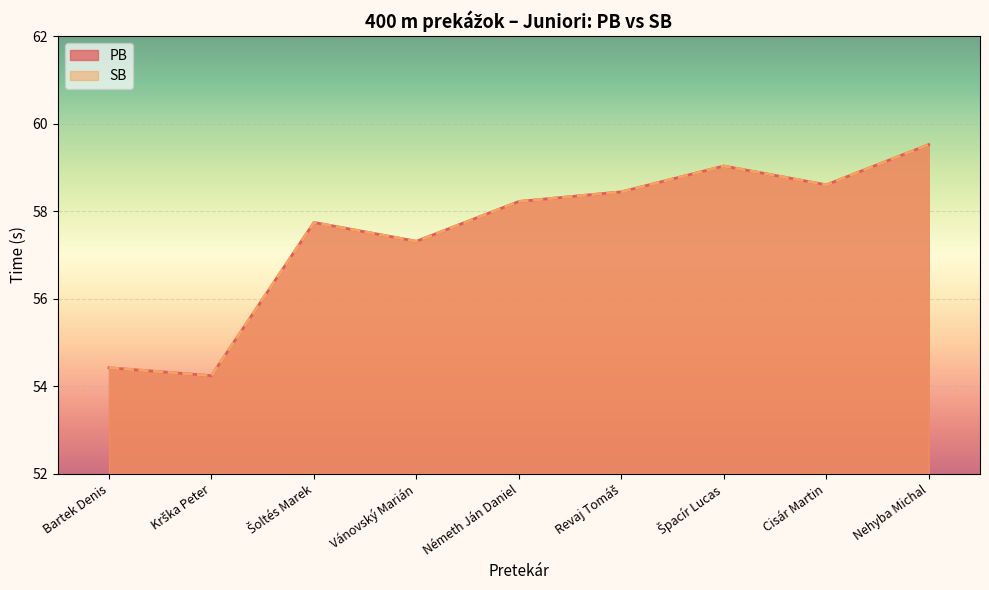

True or false: SB and PB cross at least once.

False